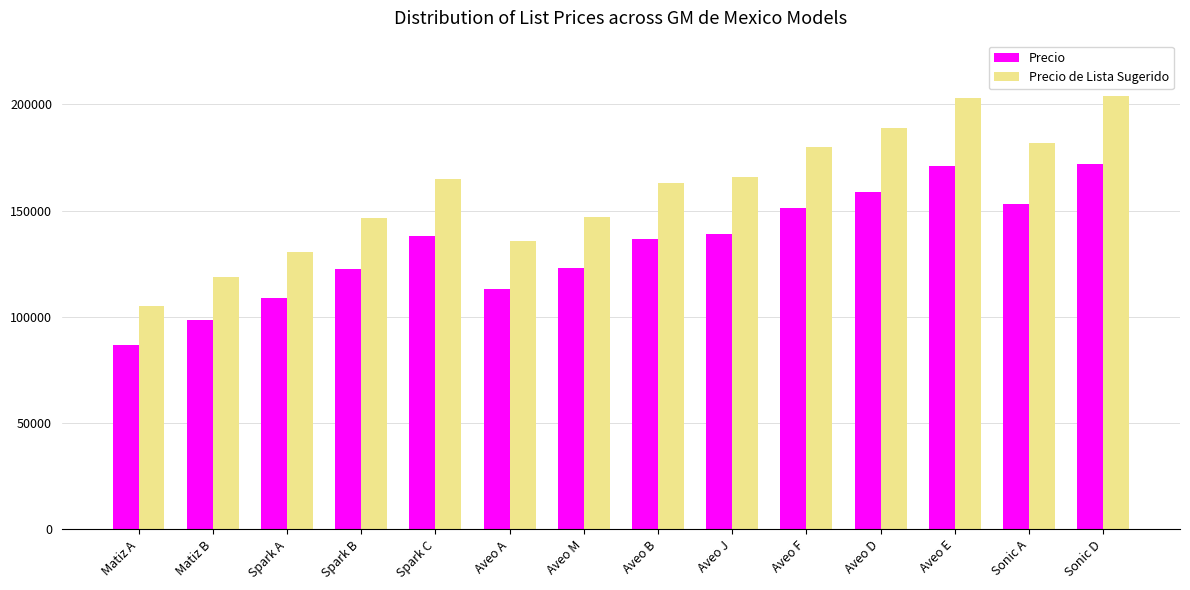

What is the spread (max minus min) of values at Aveo J?

26742